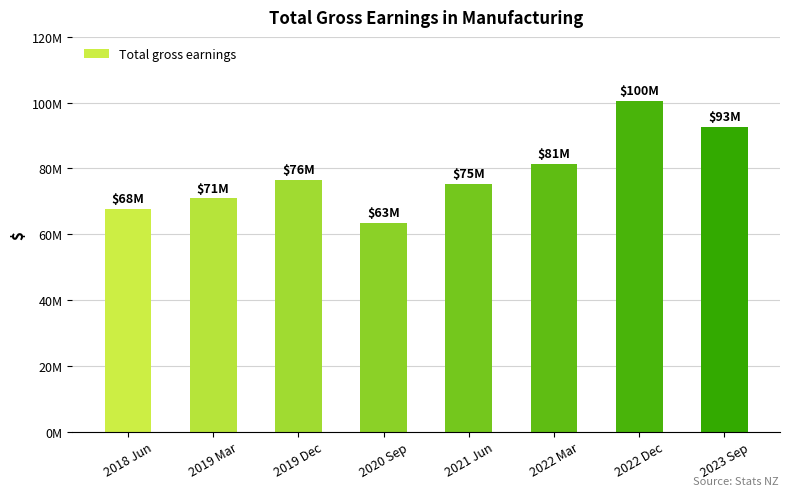

What value does the data have at 2019 Mar, to the nearest 10?

70875000